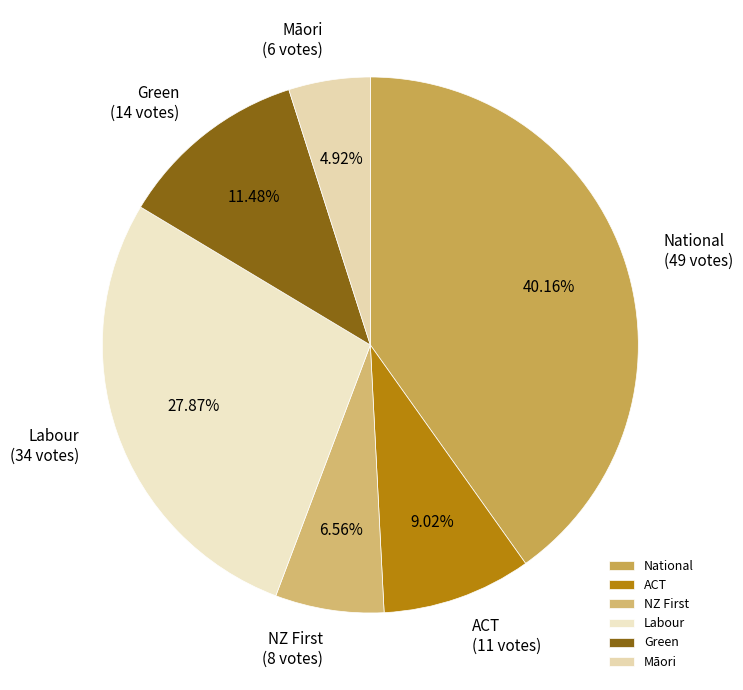

The ACT slice represents 23% of the pie. True or false?

False